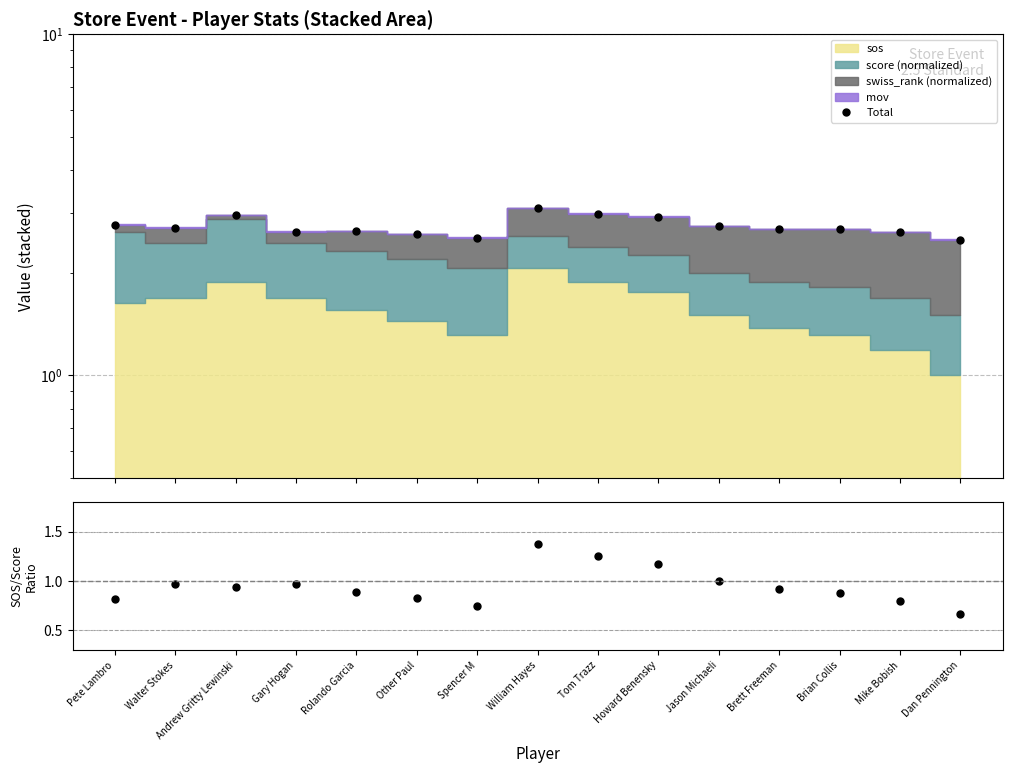

How many categories are shown in the chart?

15